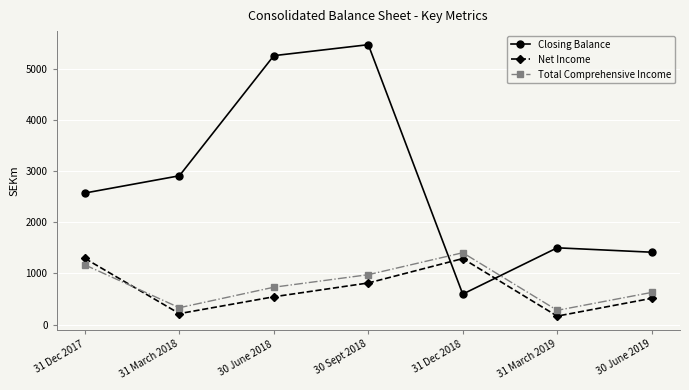

How many data points in Closing Balance are less than 2573?

3